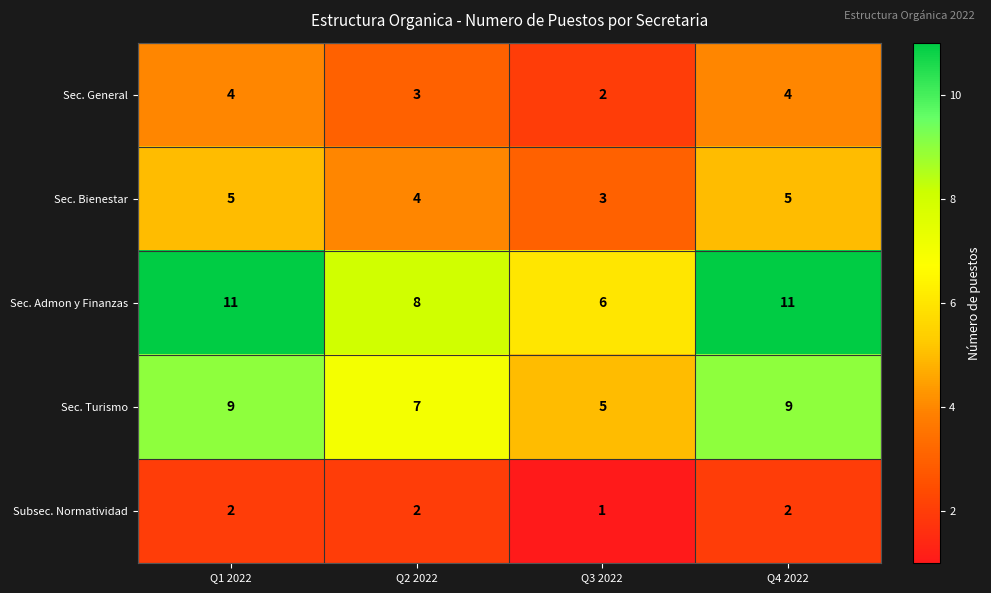

Count the number of categories in the chart.

4